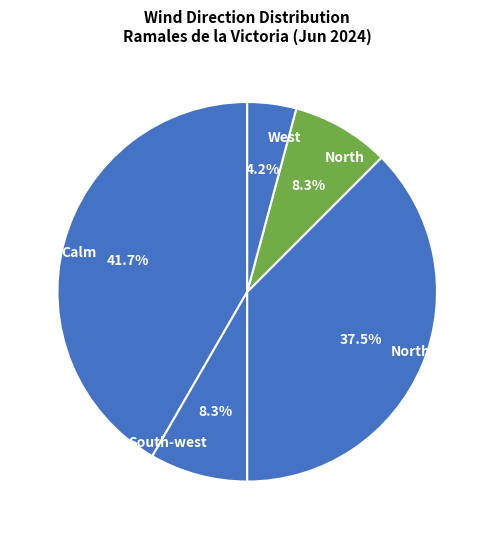

The North-west slice represents 4% of the pie. True or false?

False